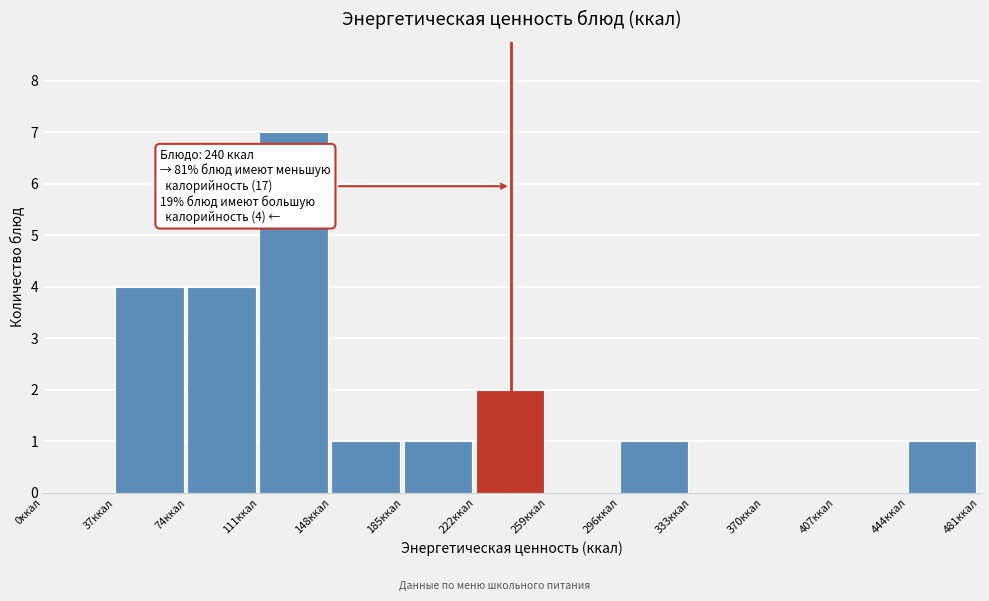

Which range on the x-axis has the tallest bar?

111 to 148